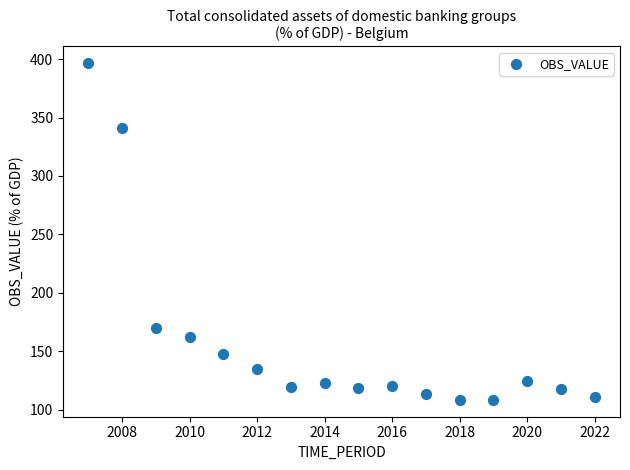

What Y value in the scatter plot is closest to 252?

170.4